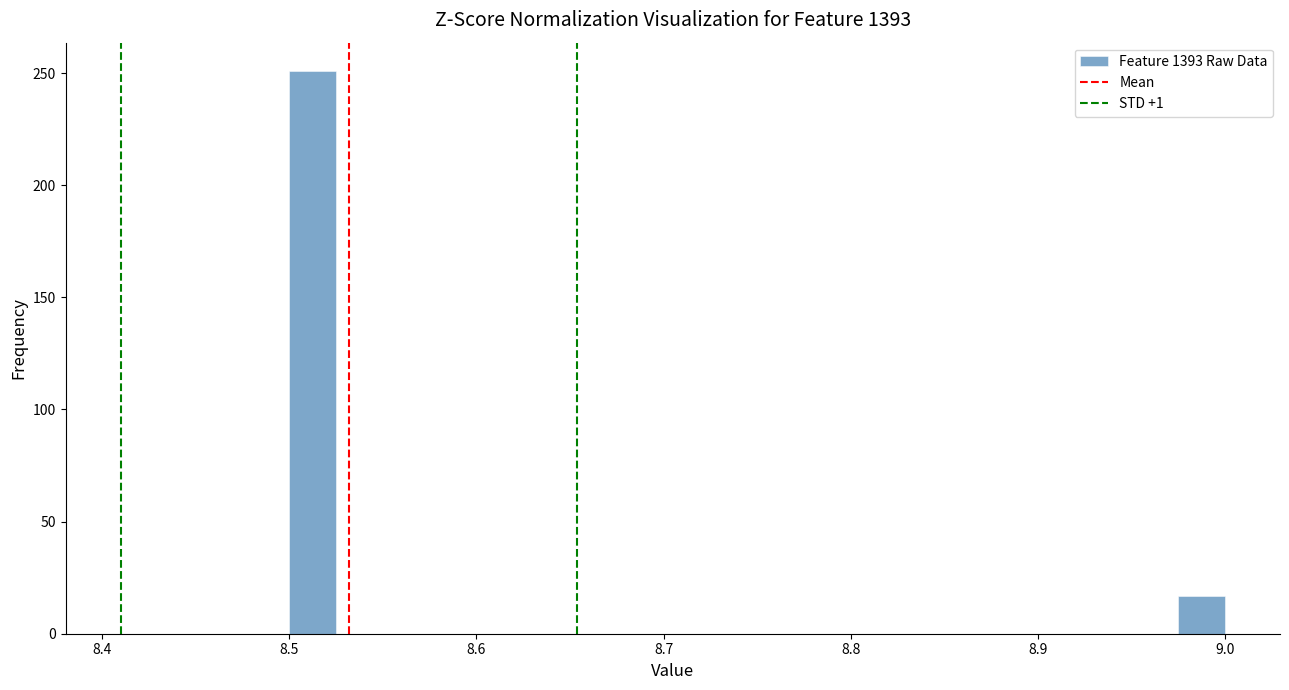

Around what value on the x-axis is the tallest bar? Give the approximate position of its centre, as read against the axis.

8.51